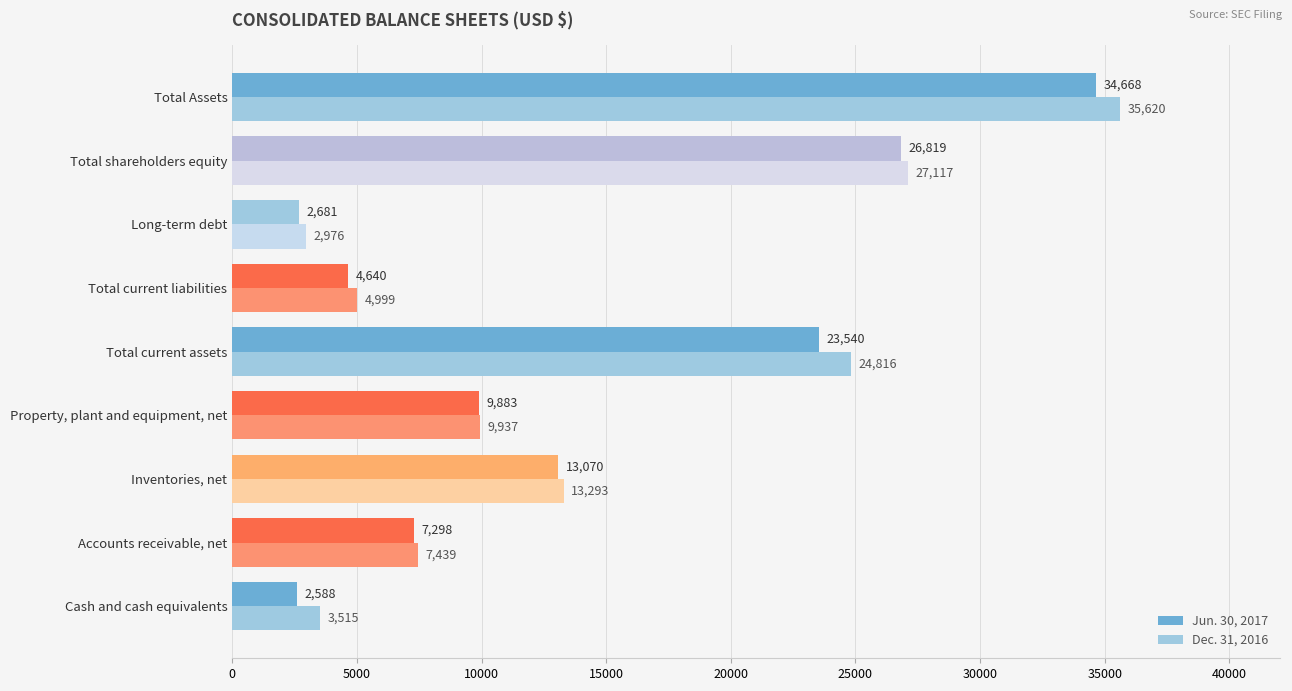

How many distinct data groups are displayed?

2